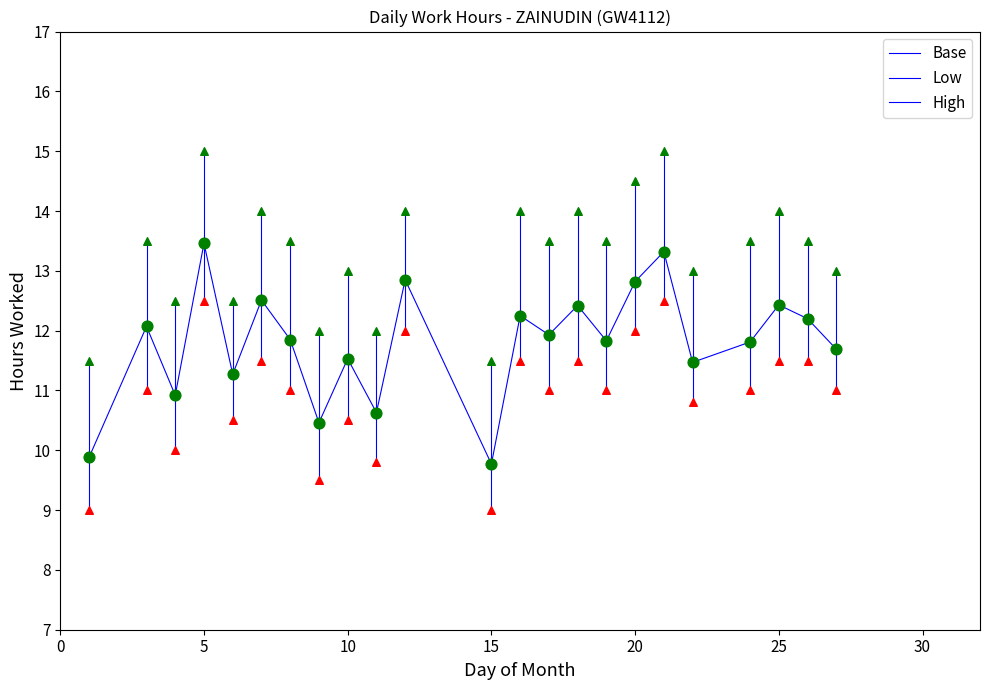

How many points are shown in the scatter plot?

69